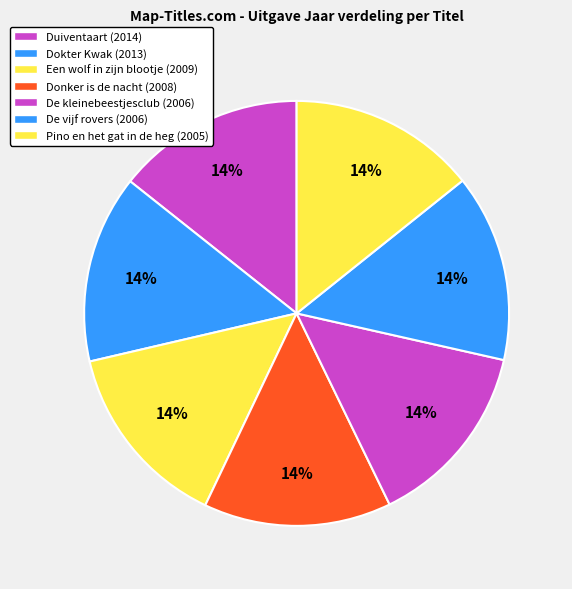

What is the ratio of the value at Pino en het gat in de heg (2005) to the value at De kleinebeestjesclub (2006)?

1.0